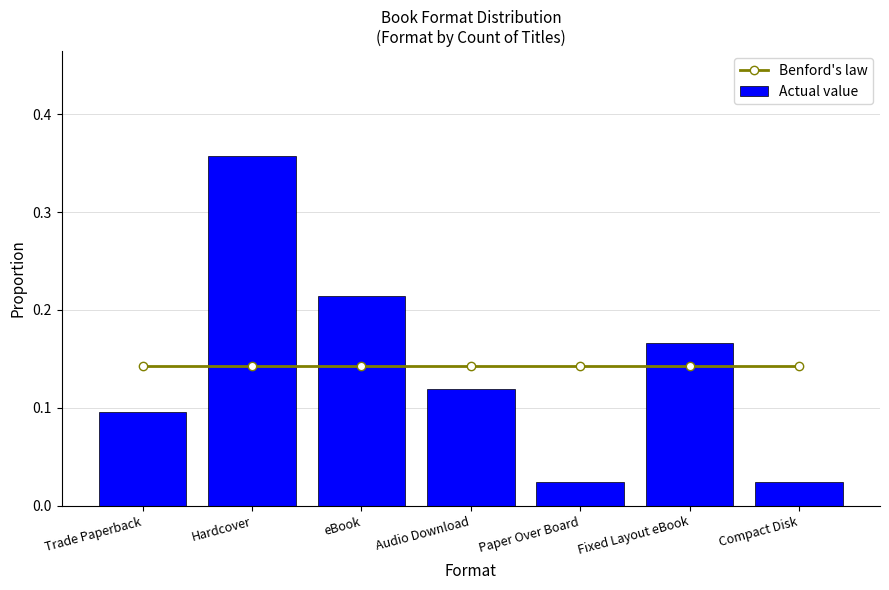

Between Trade Paperback and Paper Over Board, which is larger?

Trade Paperback